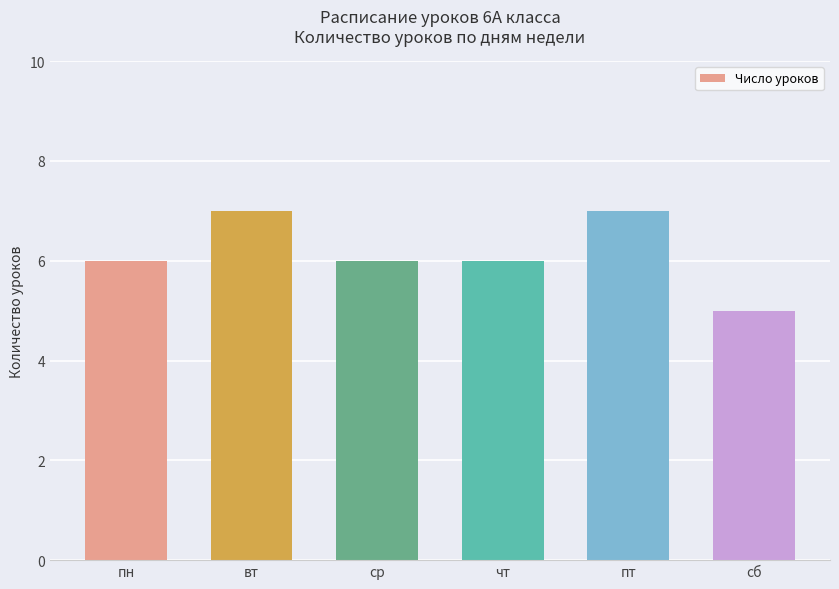

Are the bars grouped side by side (vs. stacked)?

No